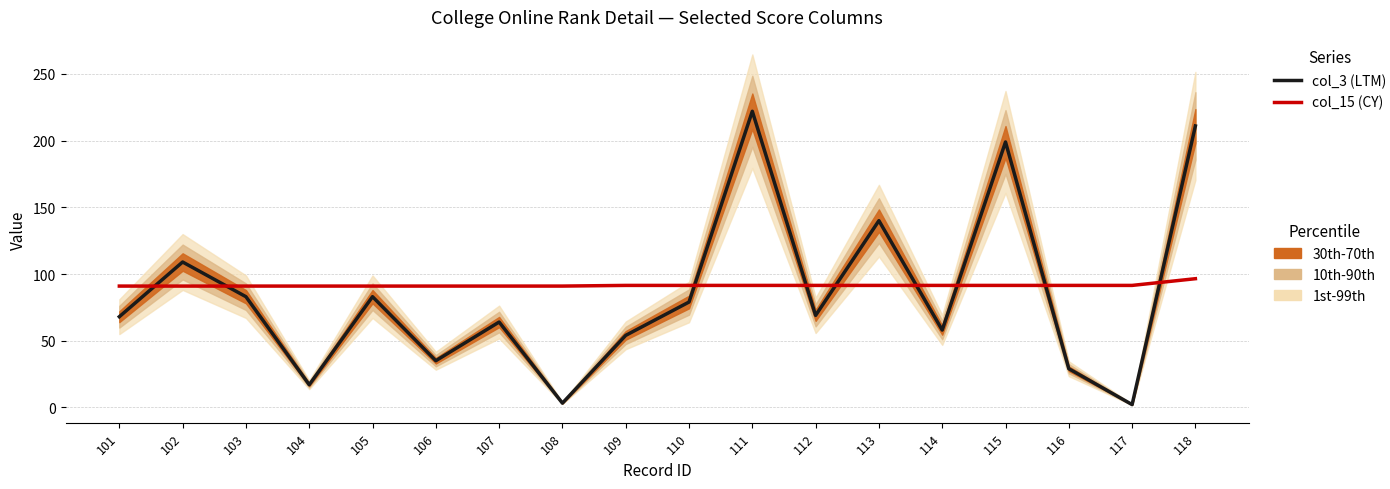

What is the highest value of the col_15 (CY) series?

96.5